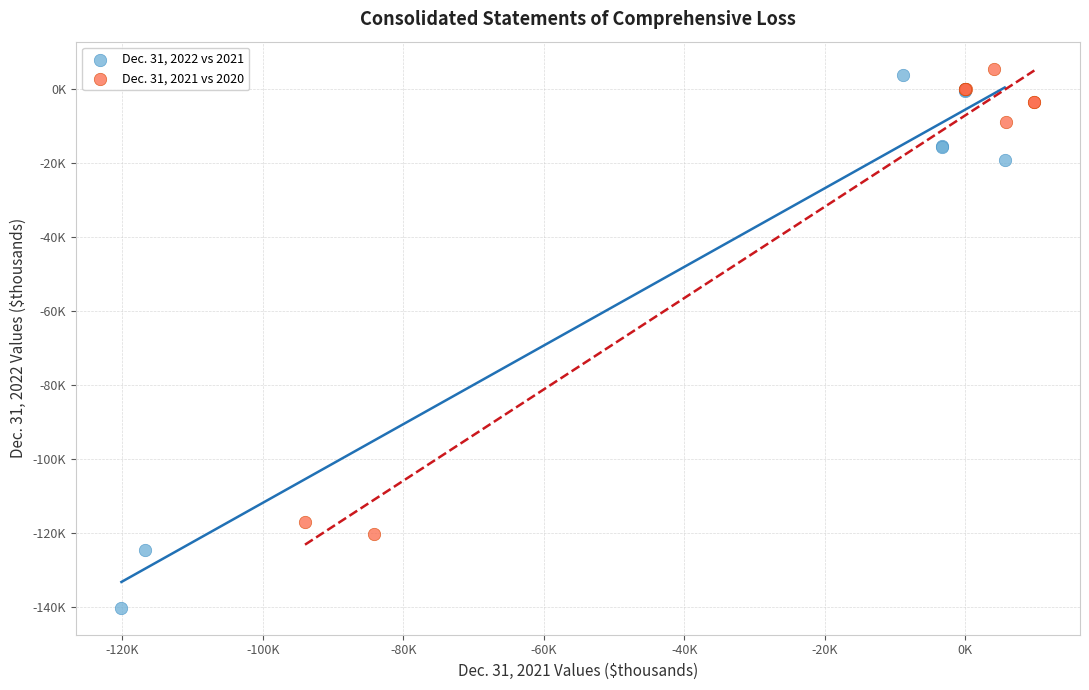

What are all the series names shown in the legend?

Dec. 31, 2022 vs 2021, Dec. 31, 2021 vs 2020